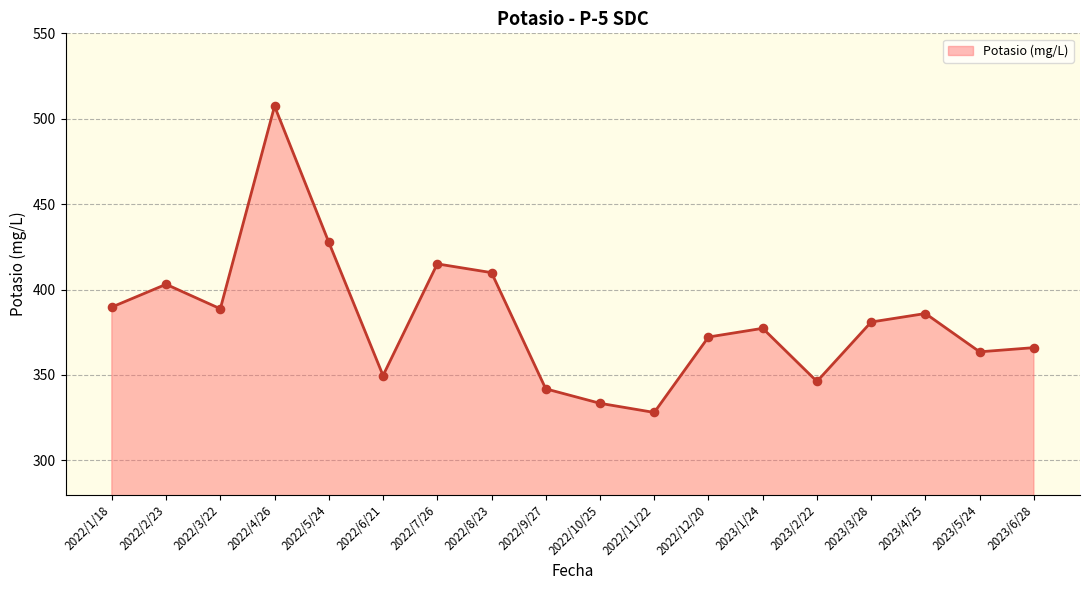

What is the change in value from 2022/1/18 to 2022/6/21?

-40.1